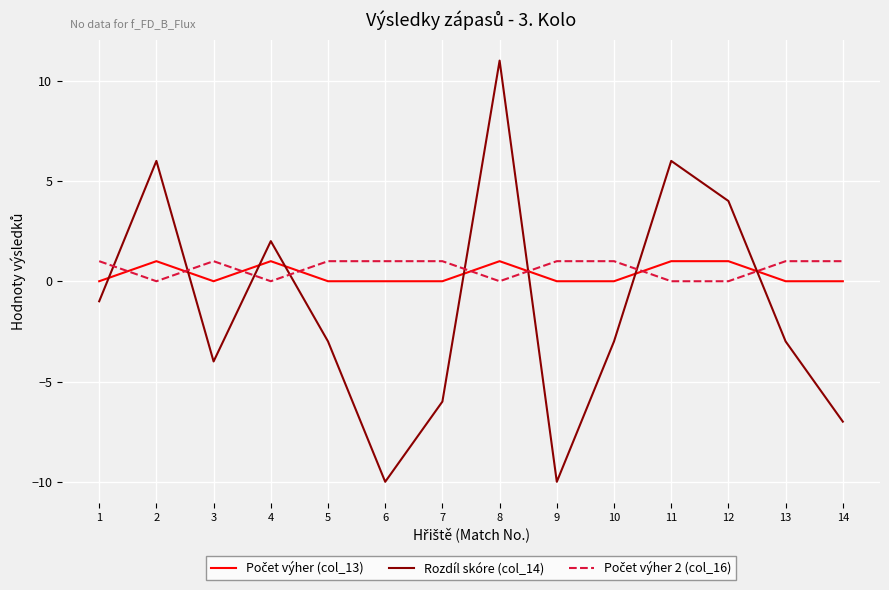

Which series changed the most between 11 and 14?

Rozdíl skóre (col_14)